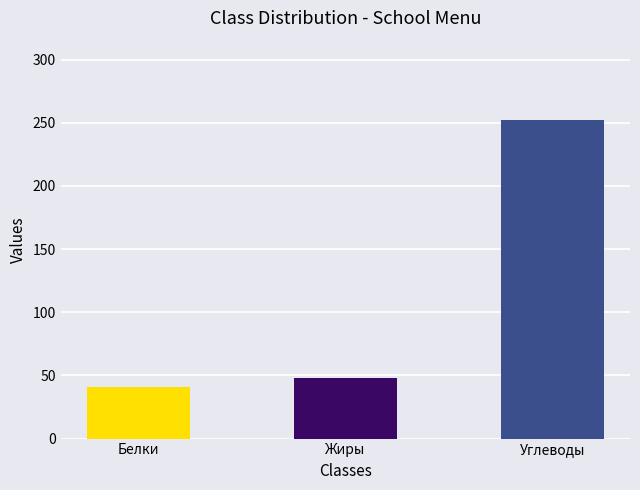

What position from the right is Жиры?

2